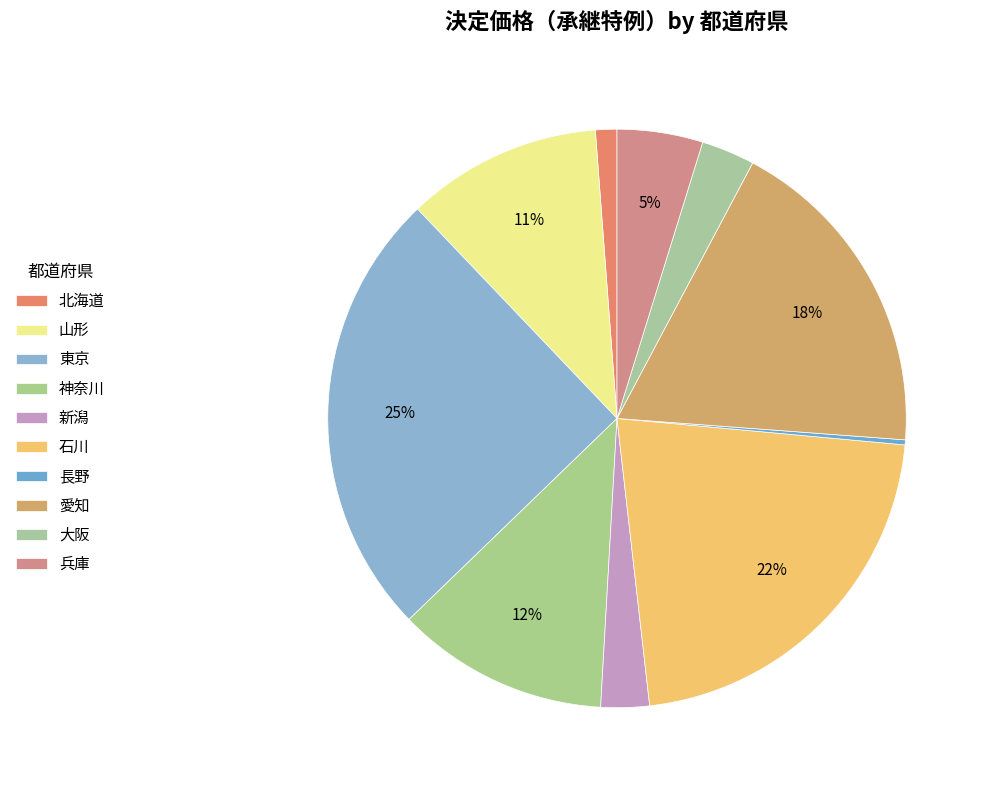

How many segments does this pie chart have?

10